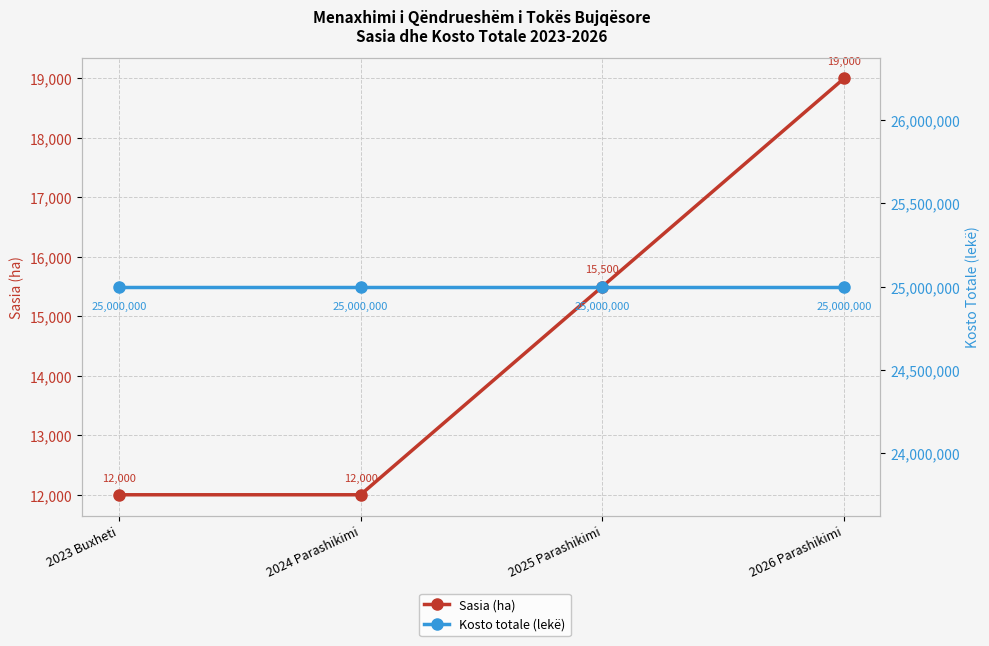

What are all the series names shown in the legend?

Sasia (ha), Kosto totale (lekë)